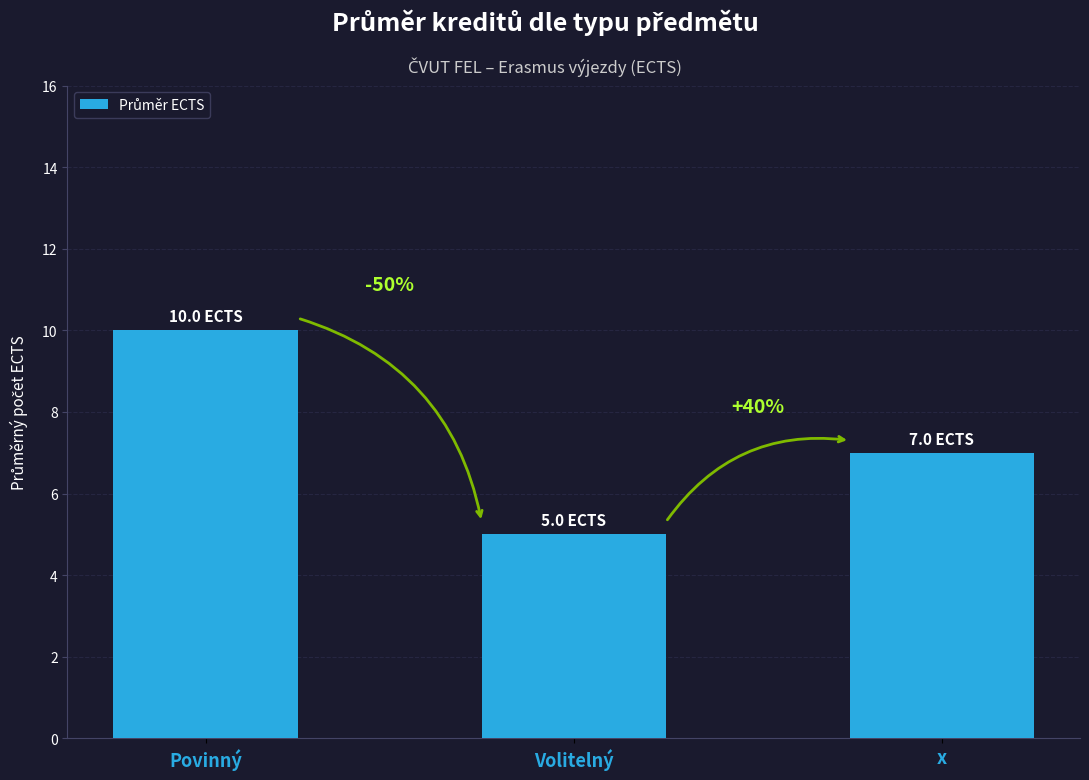

The chart shows a value of 2 at Volitelný. True or false?

False